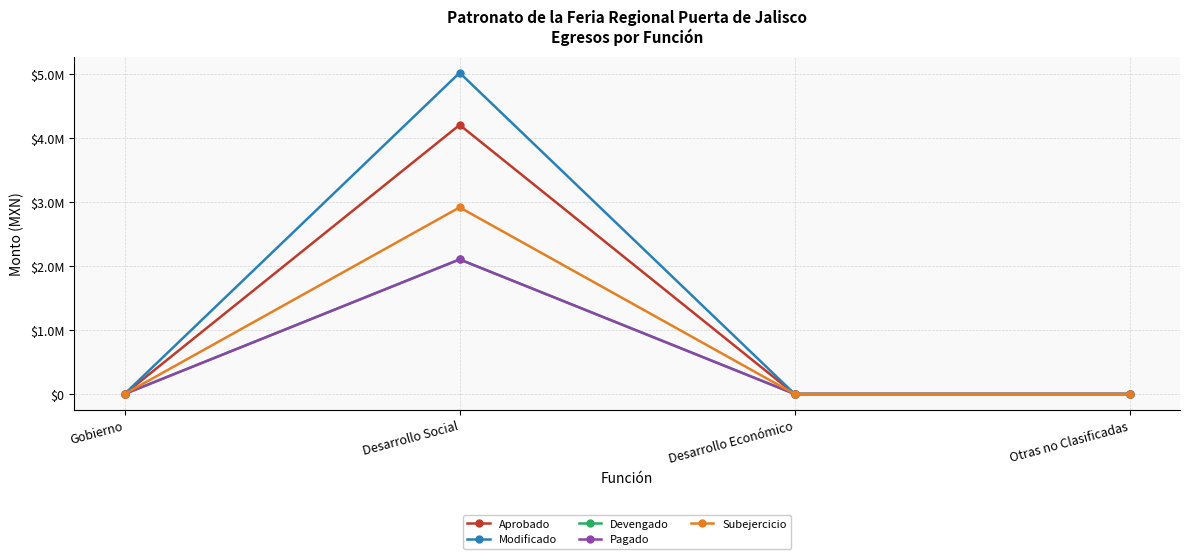

Does the chart have visible grid lines?

Yes